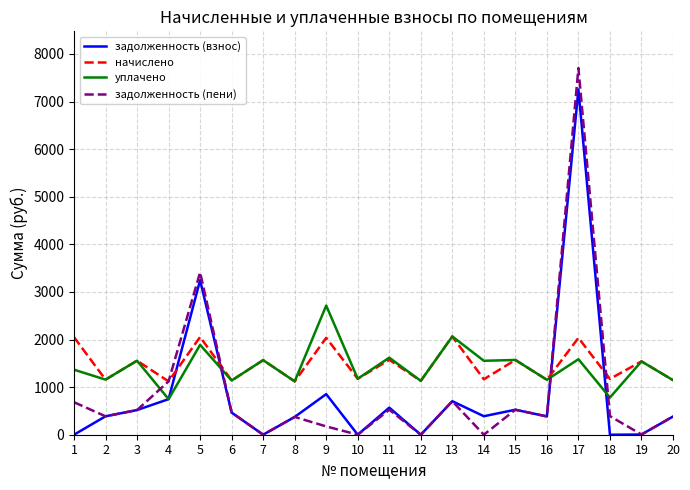

Between which two adjacent categories do задолженность (взнос) and начислено first intersect?

4 and 5